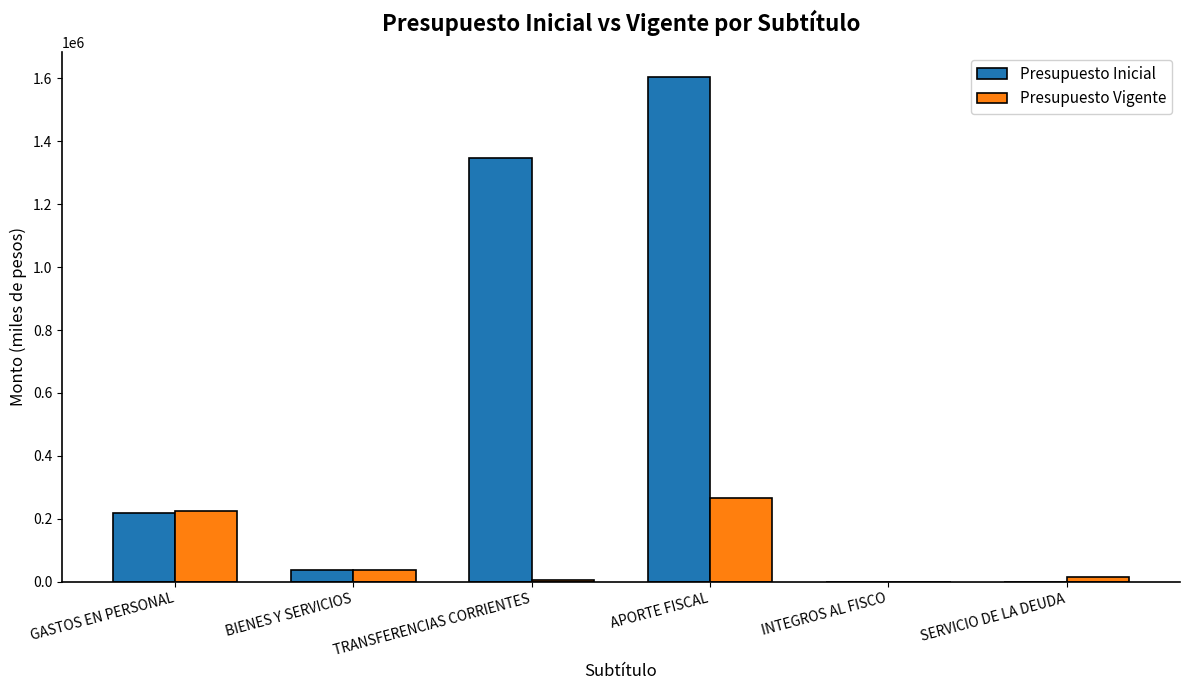

Which category has the highest value in the Presupuesto Vigente series?

APORTE FISCAL